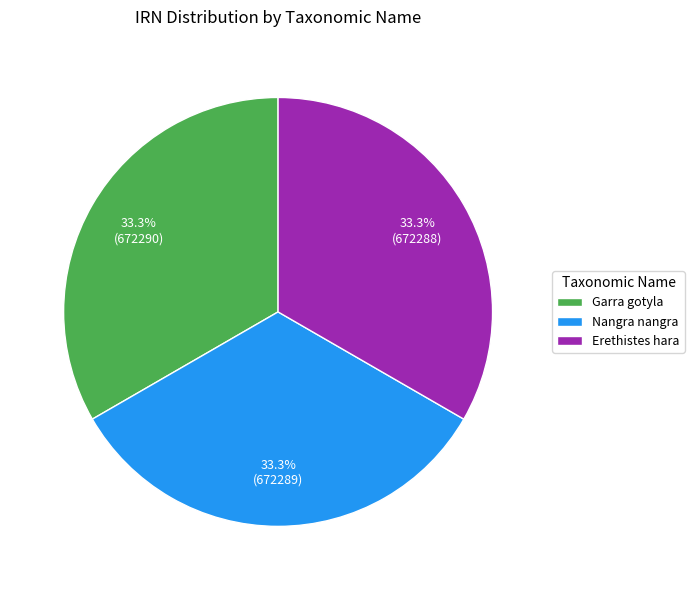

What is the total percentage of Garra gotyla and Erethistes hara?

66.7%